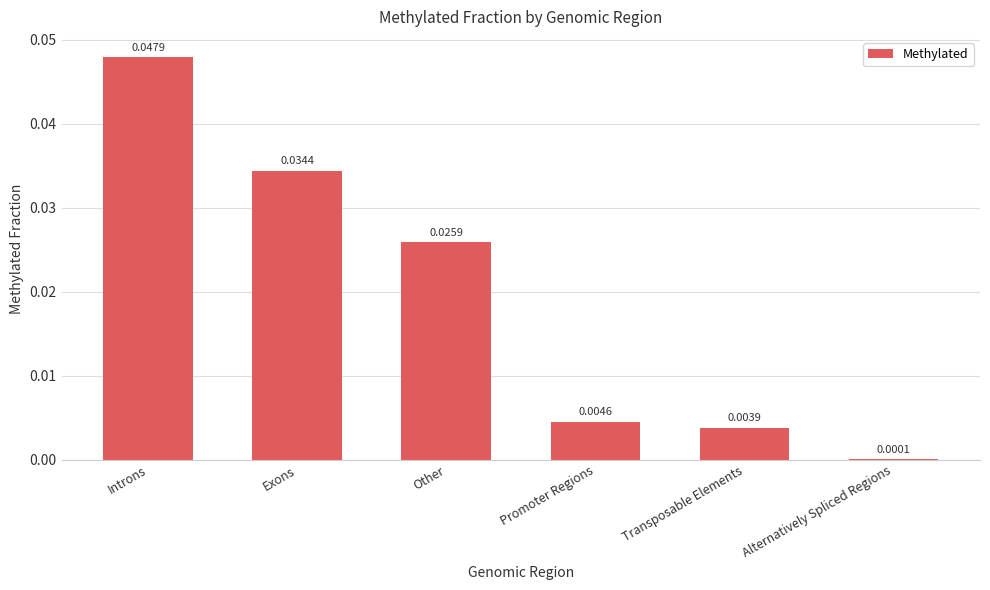

Between Other and Transposable Elements, which is larger?

Other